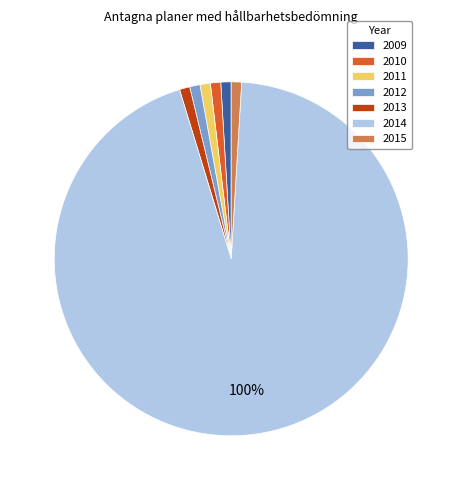

What portion of the pie excludes 2013?

100.0%